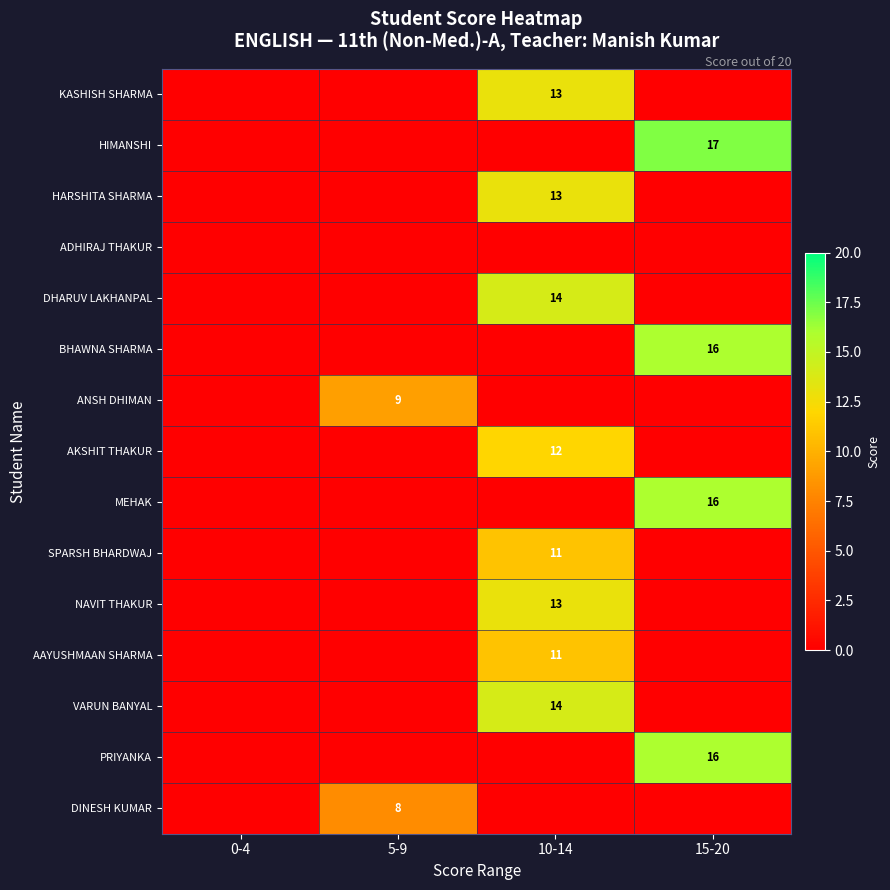

True or false: BHAWNA SHARMA has a value of 16 at 15-20.

True